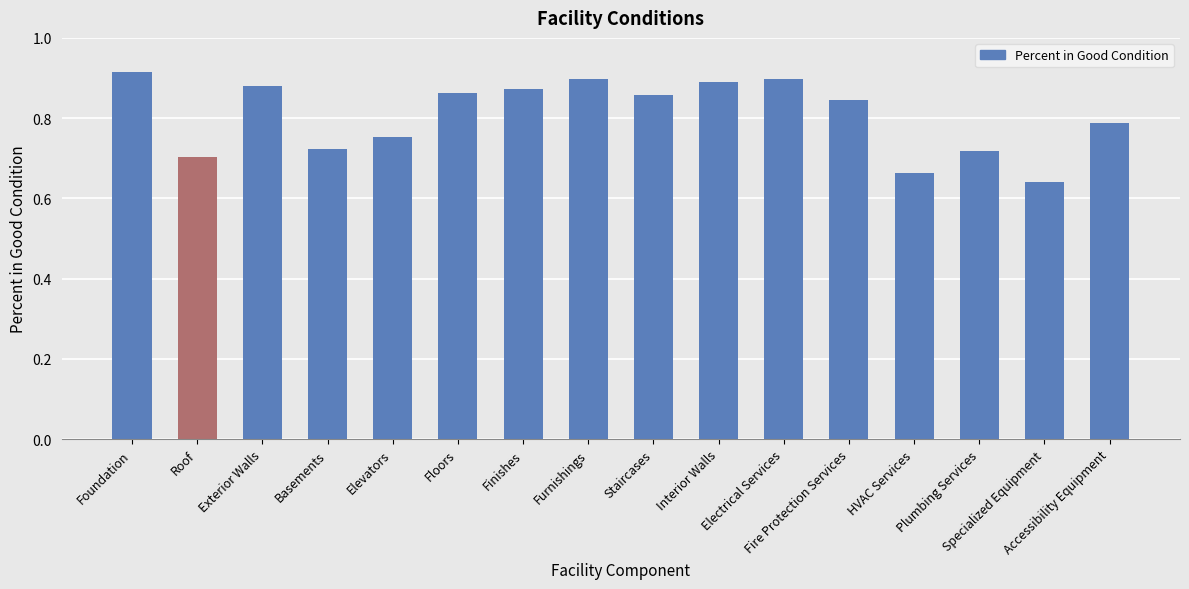

What is the difference between the maximum and minimum values?

0.3